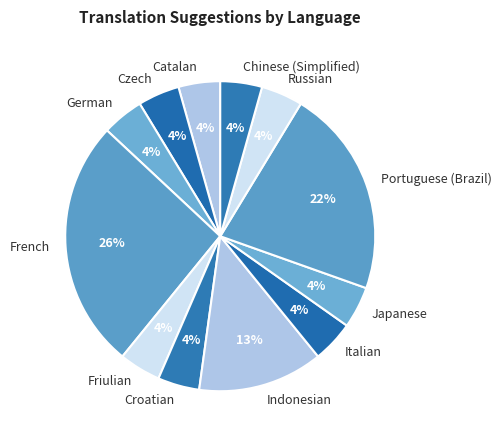

How many segments does this pie chart have?

12